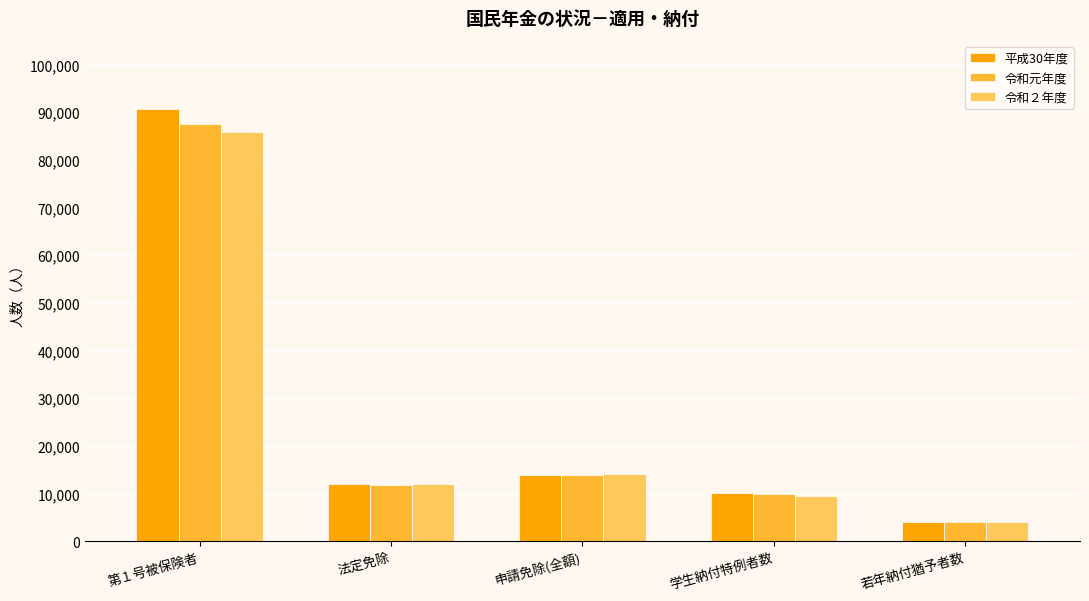

What are all the series names shown in the legend?

平成30年度, 令和元年度, 令和２年度